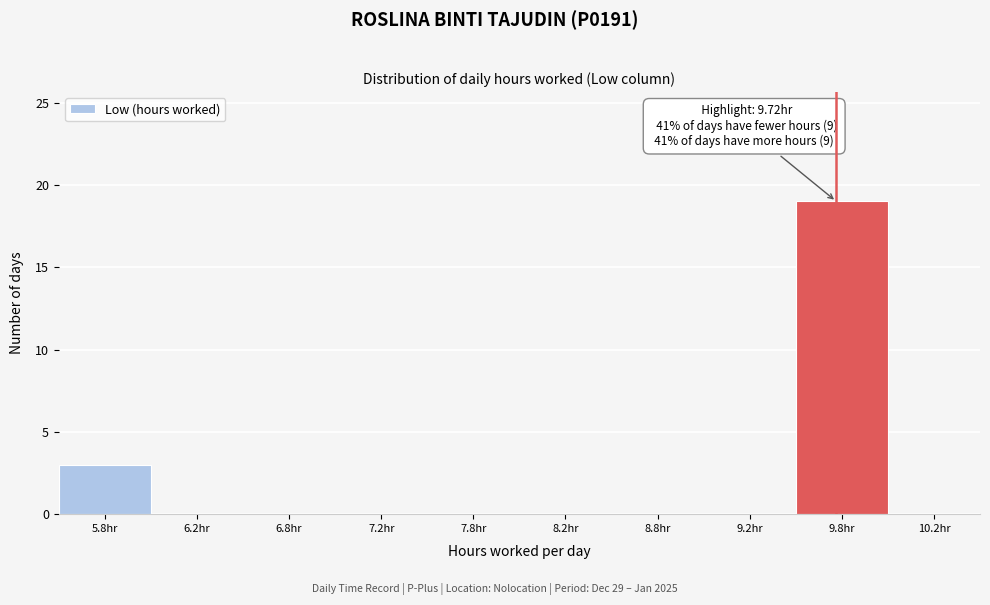

Over which range of the x-axis is the bar tallest?

9.5 to 10.0